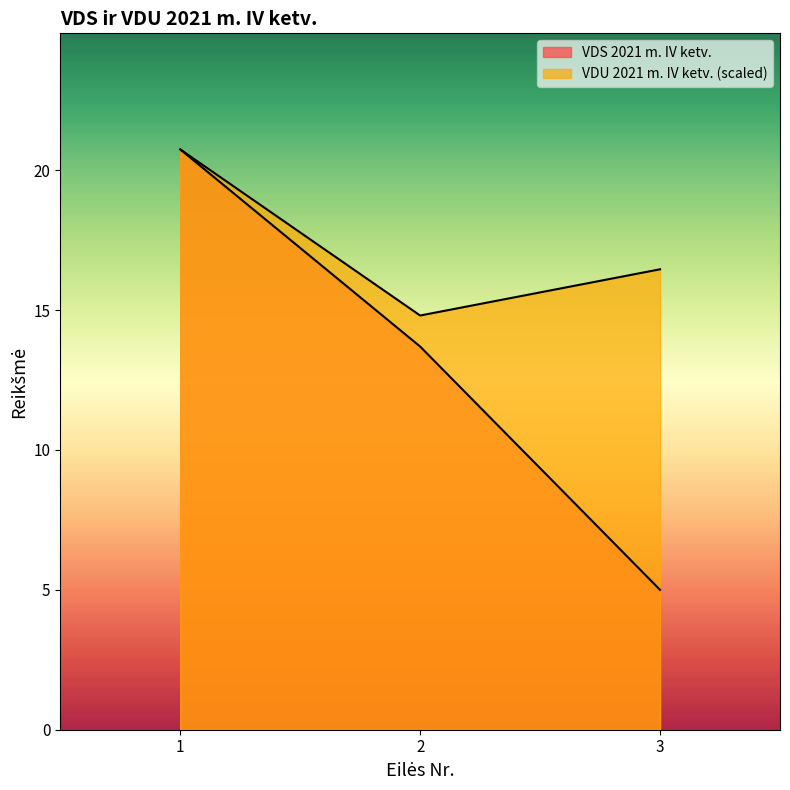

Count the VDU 2021 m. IV ketv. values in the range 14 to 20.

2